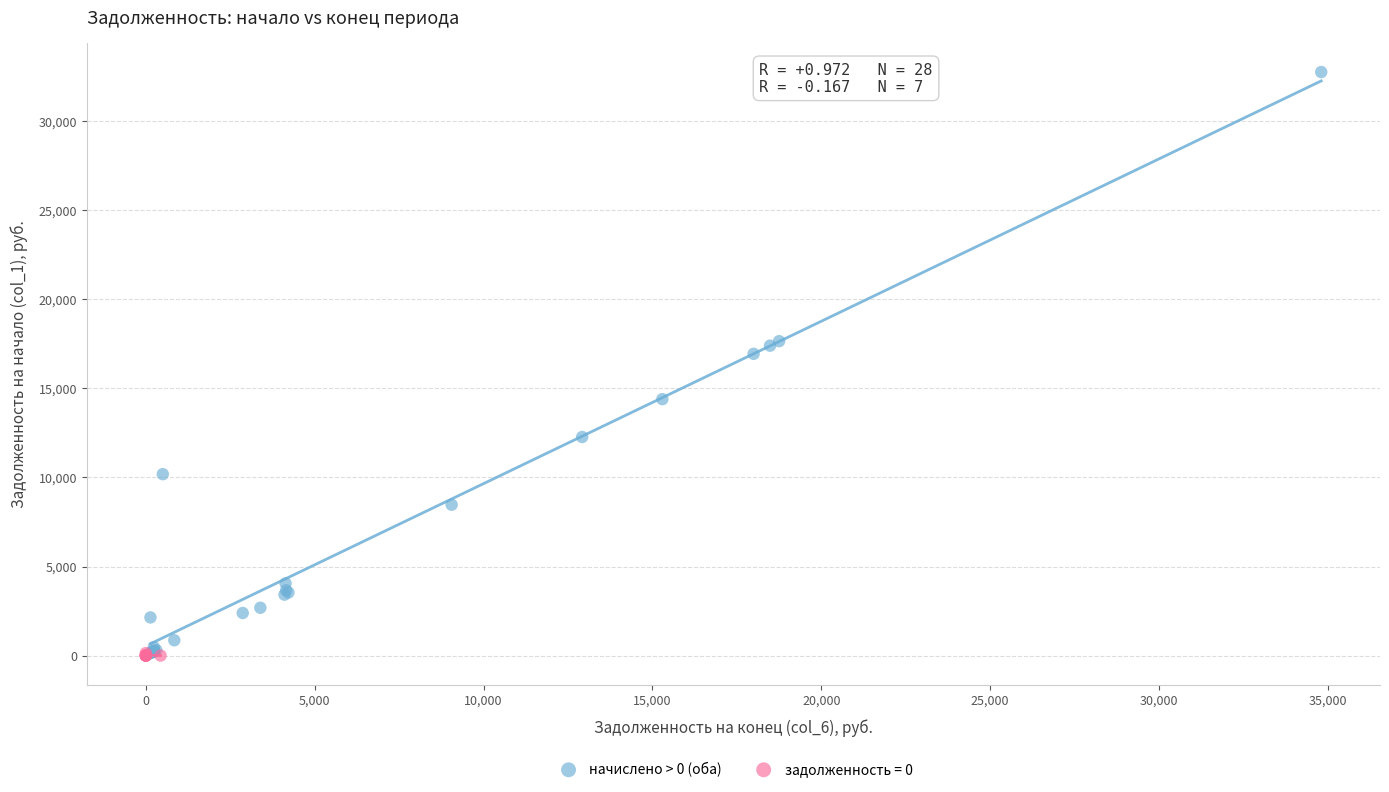

Which series has the largest Y range (max minus min)?

начислено > 0 (оба)